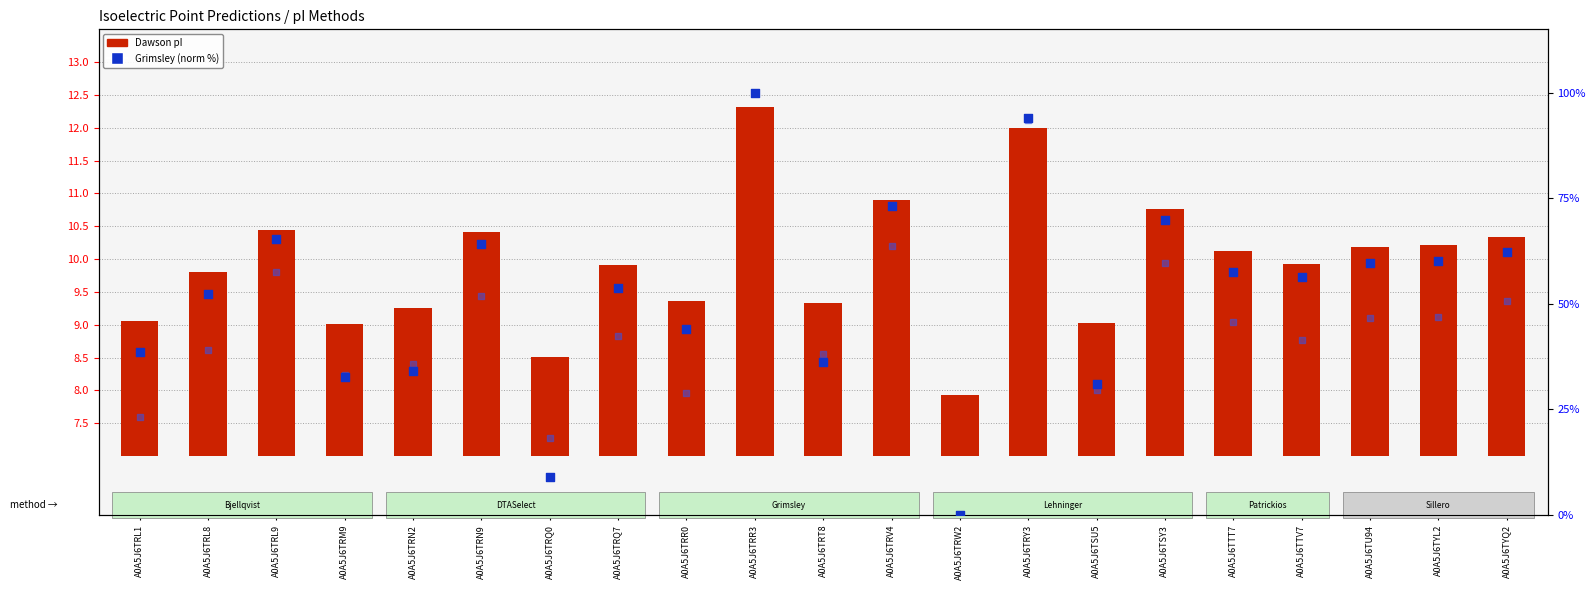

What are all the series names shown in the legend?

Dawson, Grimsley (normalized)